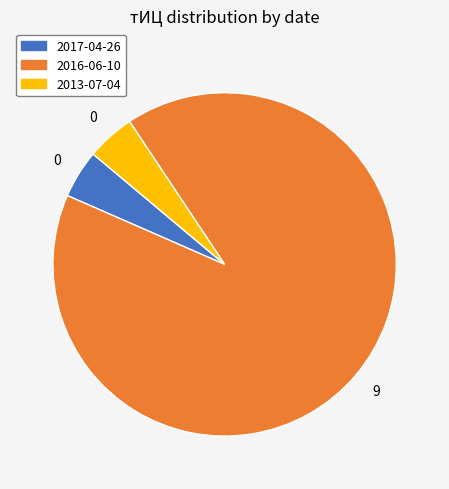

Does 2017-04-26 account for over 50% of the chart?

No